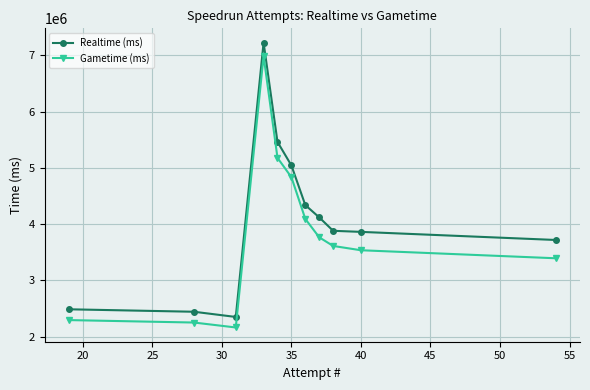

Which series has the largest range (max minus min)?

Realtime (ms)